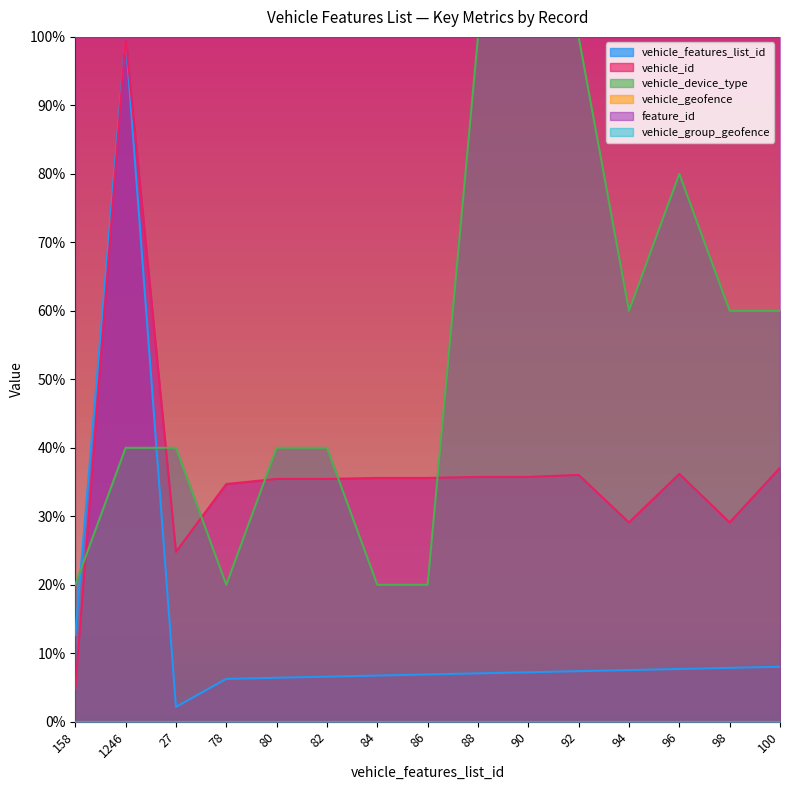

Reading left to right, transcribe all the data shown in this chart.

vehicle_features_list_id: 12.7	100.0	2.2	6.3	6.4	6.6	6.7	6.9	7.1	7.2	7.4	7.5	7.7	7.9	8.0
vehicle_id: 4.7	100.0	24.8	34.7	35.5	35.5	35.6	35.6	35.7	35.7	36.0	29.1	36.2	29.1	37.1
vehicle_device_type: 20.0	40.0	40.0	20.0	40.0	40.0	20.0	20.0	100.0	100.0	100.0	60.0	80.0	60.0	60.0